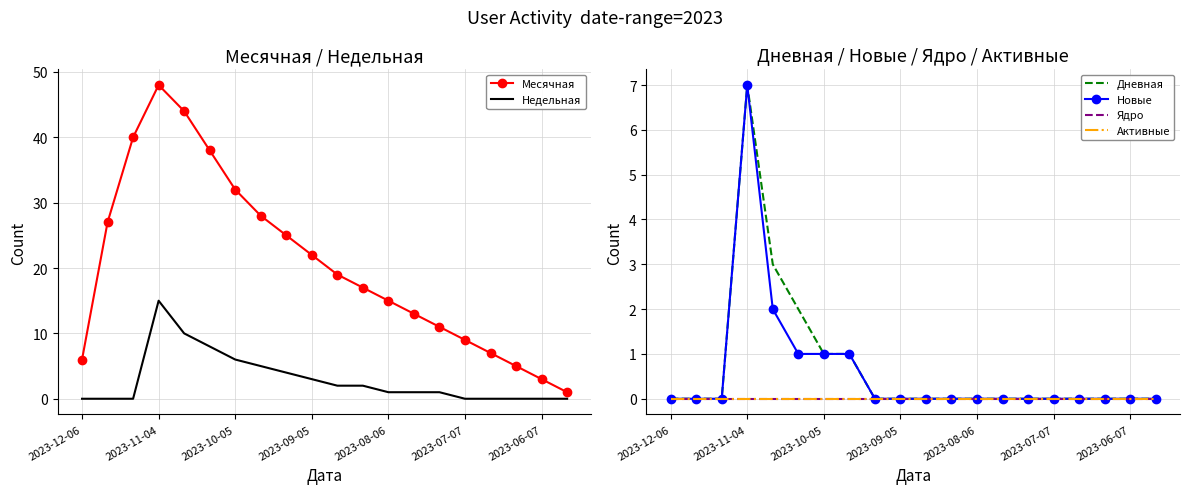

At which label does Месячная reach its peak?

2023-11-04